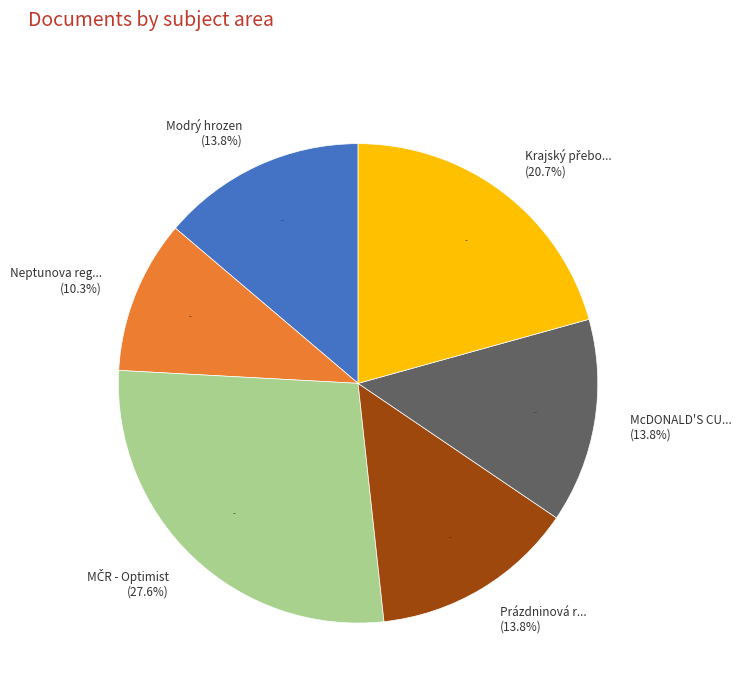

How much of the chart is everything except Neptunova regata?

89.7%